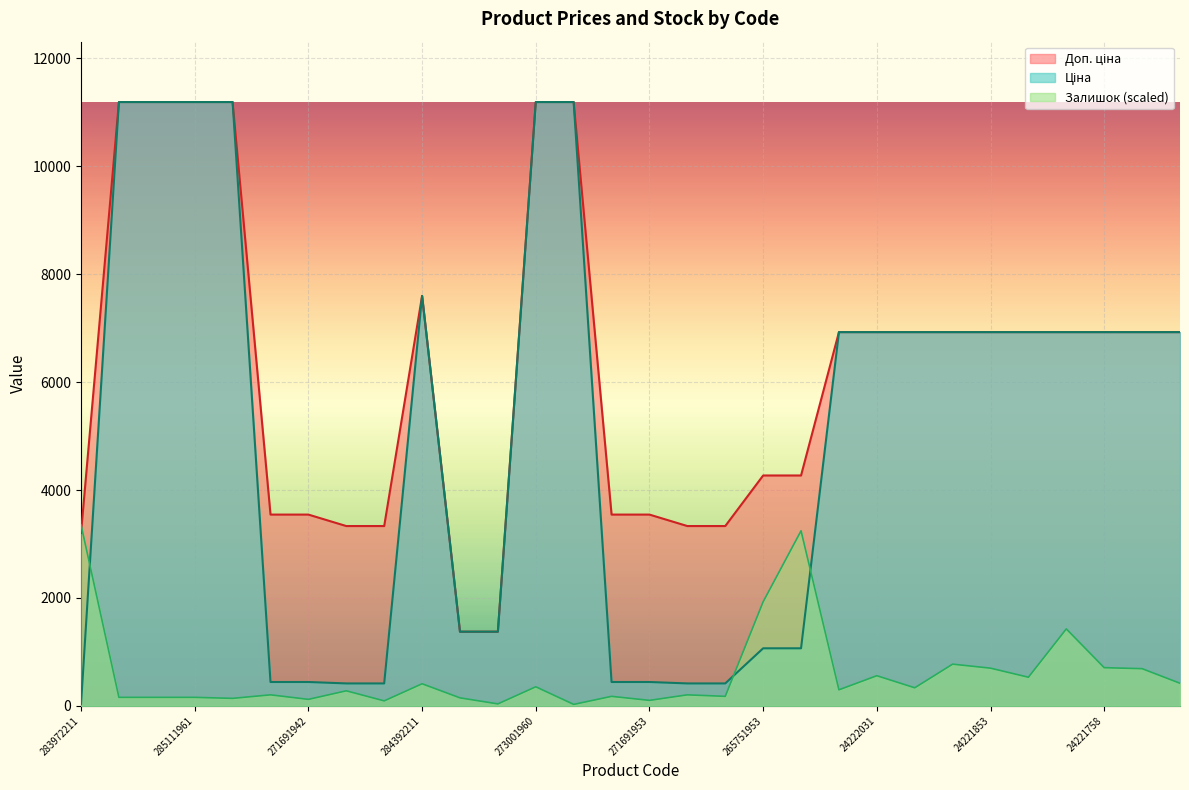

What is the difference between the maximum and second lowest values in the Залишок series?

3319.2